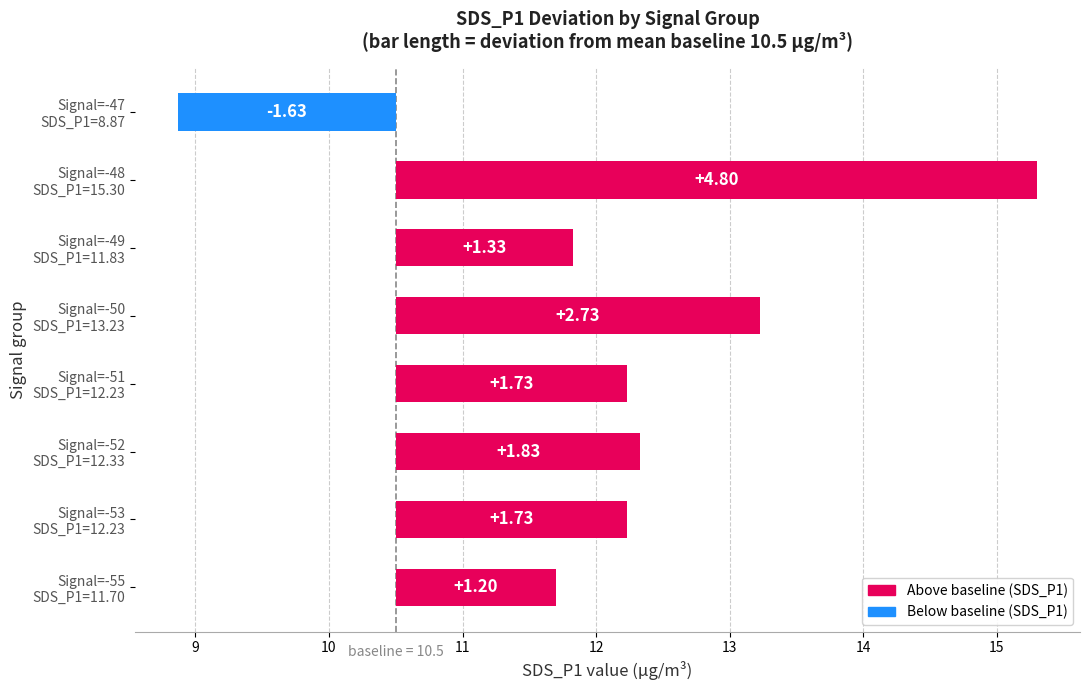

How many values are below zero?

1